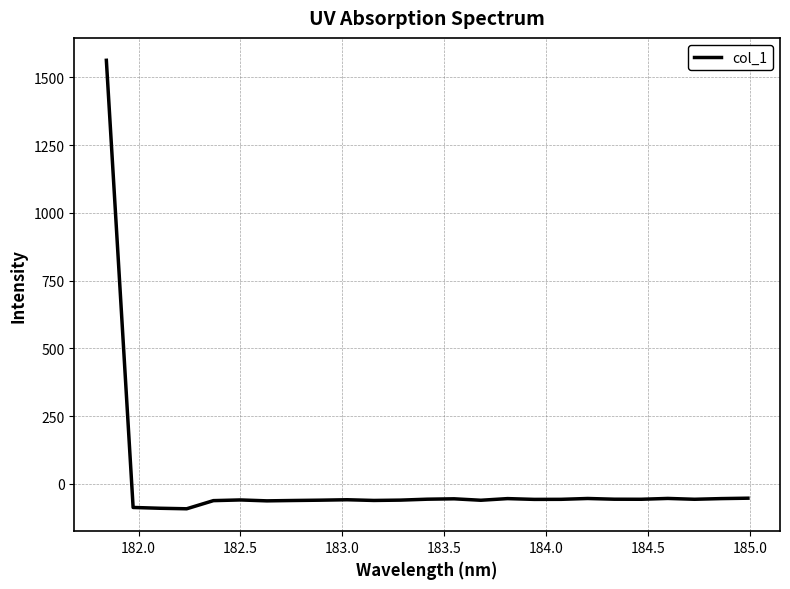

How many positive values are there?

1